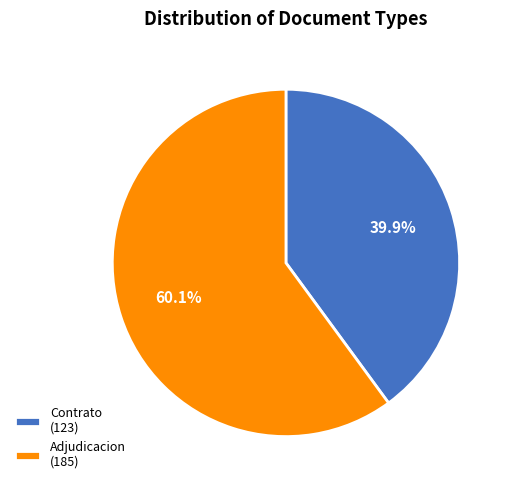

Rank the categories by value from lowest to highest.

Contrato (123), Adjudicacion (185)